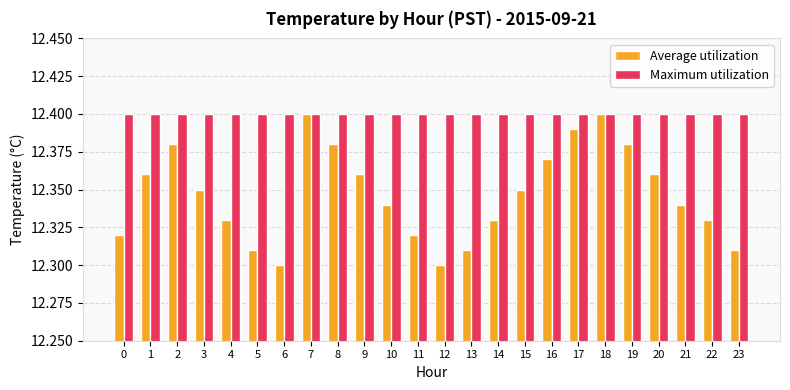

What is the total value across all series at 4?

24.7